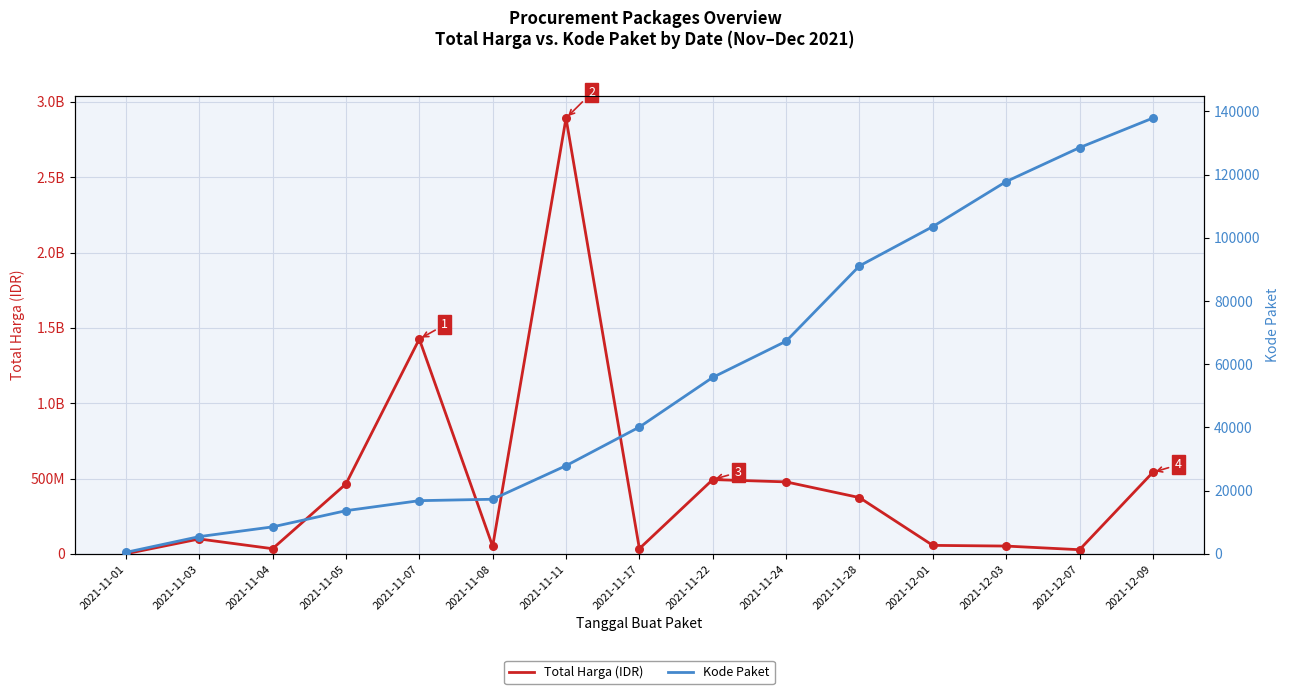

What is the total value across all series at 2021-11-03?

98778019